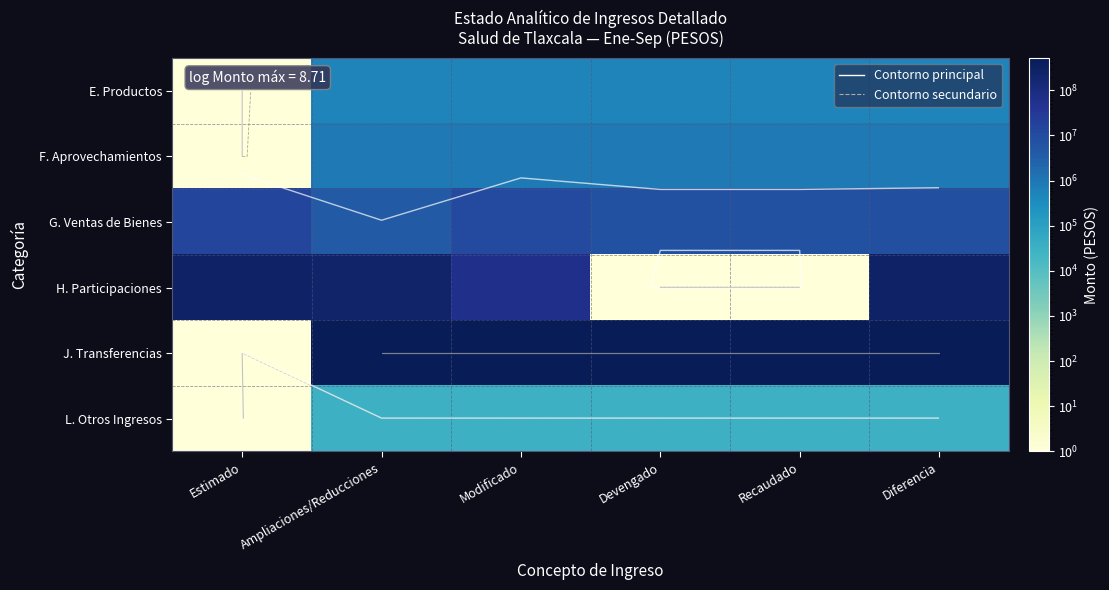

Is it true that H. Participaciones equals 57984605 at Modificado?

True